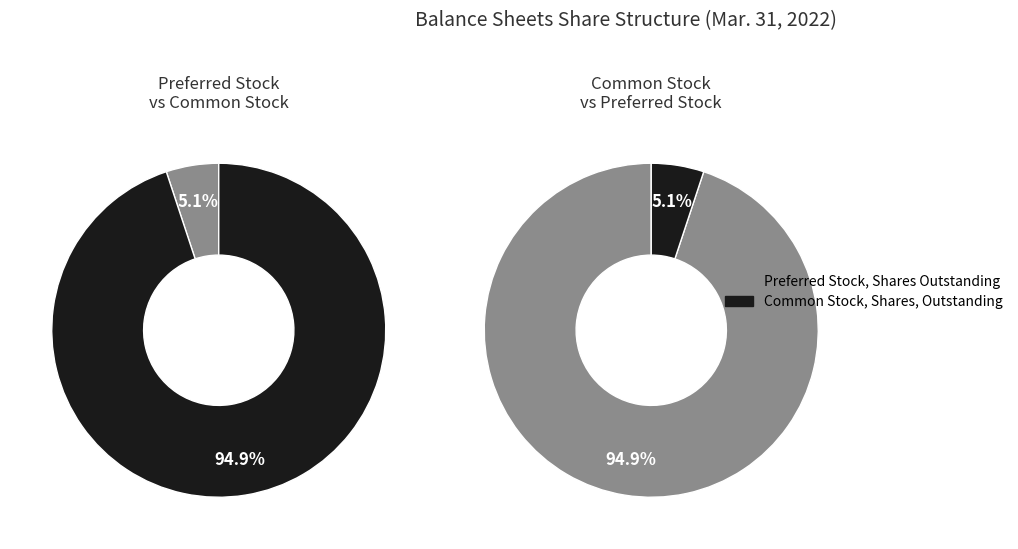

What percentage is the Common Stock, Shares, Outstanding slice, to the nearest percent?

95%